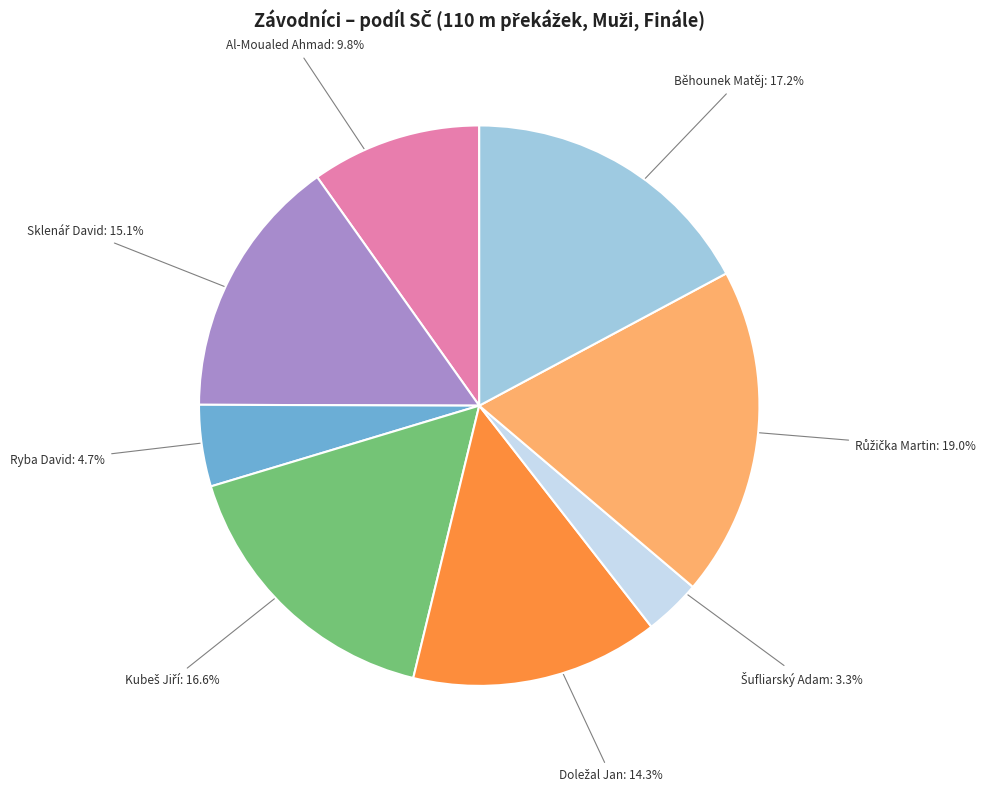

Is there any slice that represents more than half of the pie?

No